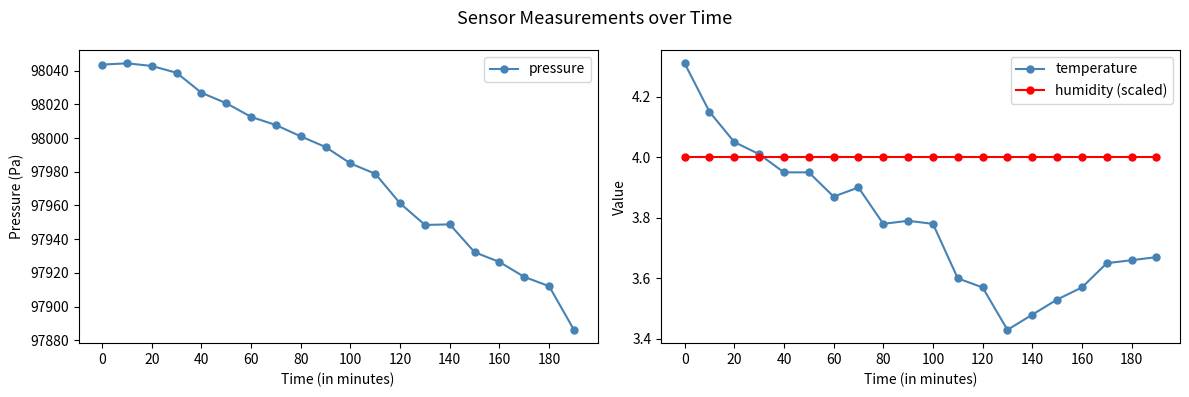

What is the minimum value for pressure?

97886.2